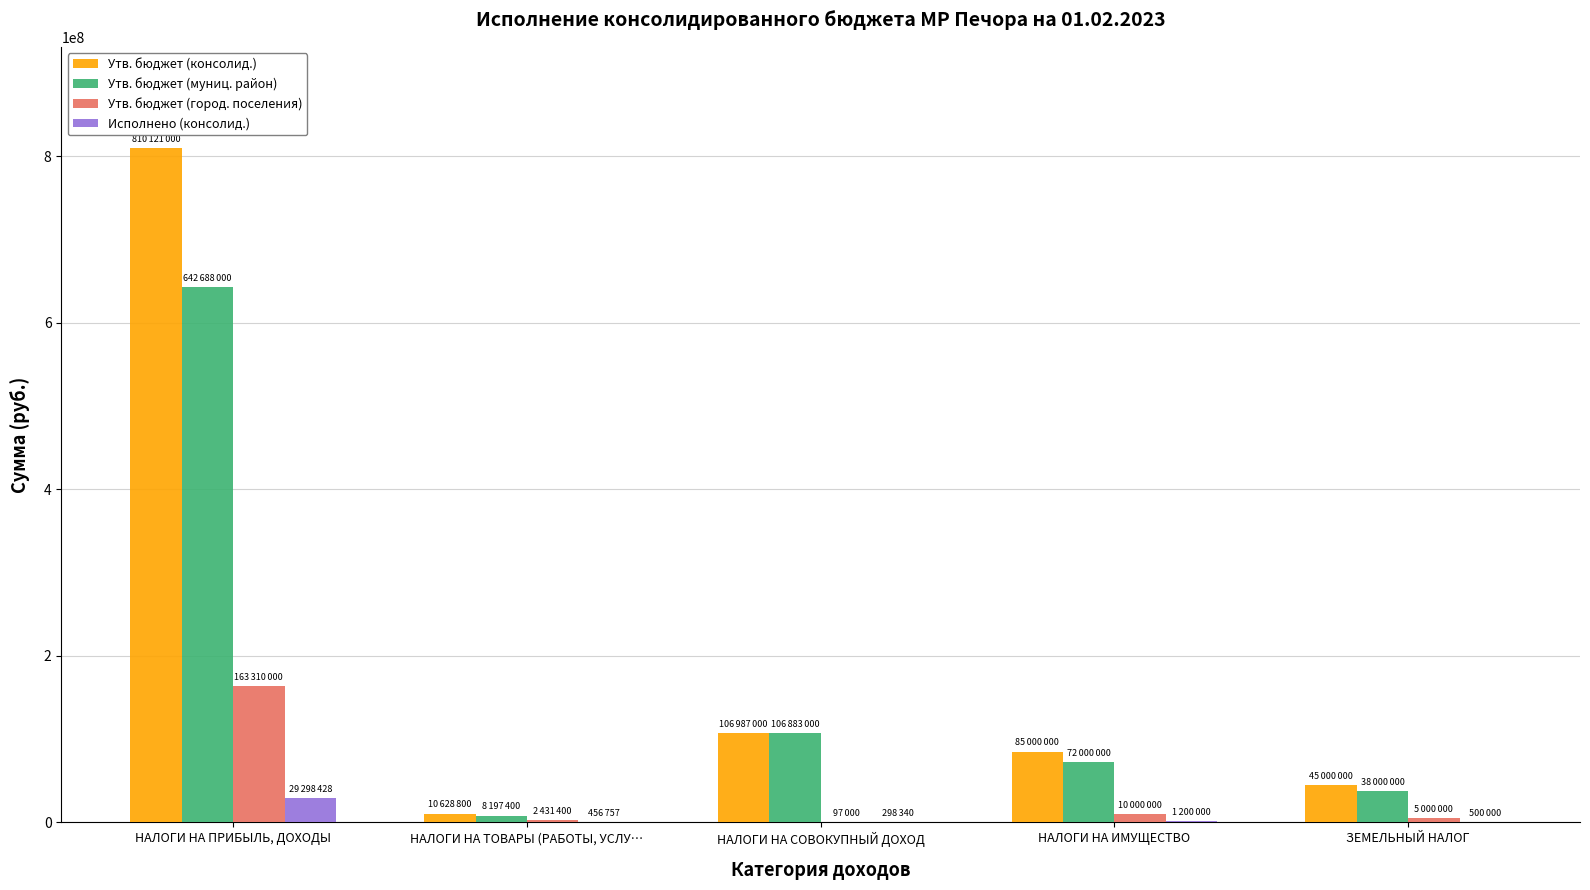

What is the sum of the Утв. бюджет (город. поселения) values at НАЛОГИ НА ИМУЩЕСТВО and ЗЕМЕЛЬНЫЙ НАЛОГ?

15000000